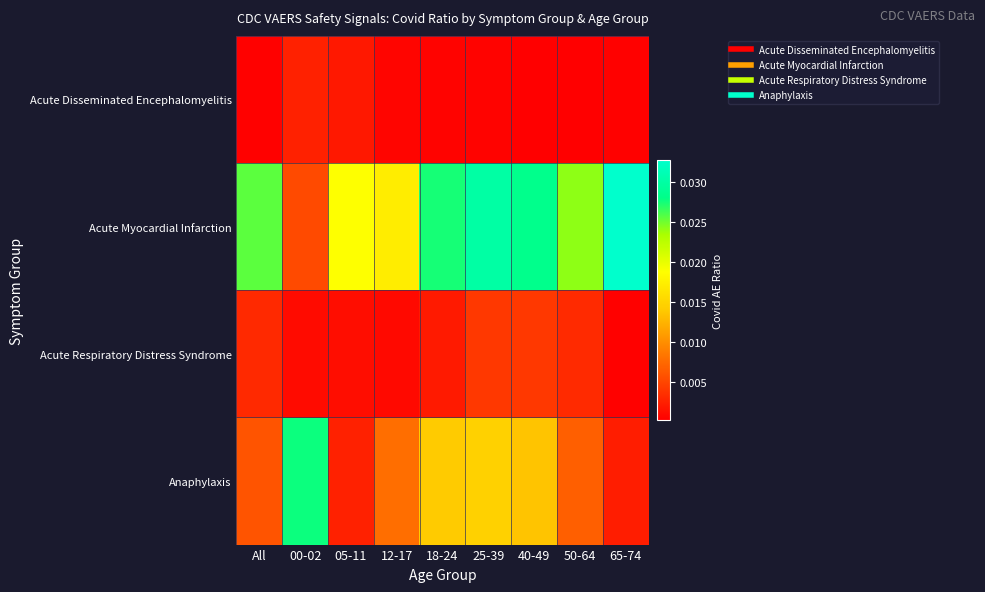

Reading left to right, extract all data points from this chart.

Acute Disseminated Encephalomyelitis: All=0.0	00-02=0.0	05-11=0.0	12-17=0.0	18-24=0.0	25-39=0.0	40-49=0.0	50-64=0.0	65-74=0.0
Acute Myocardial Infarction: All=0.0	00-02=0.0	05-11=0.0	12-17=0.0	18-24=0.0	25-39=0.0	40-49=0.0	50-64=0.0	65-74=0.0
Acute Respiratory Distress Syndrome: All=0.0	00-02=0.0	05-11=0.0	12-17=0.0	18-24=0.0	25-39=0.0	40-49=0.0	50-64=0.0	65-74=0.0
Anaphylaxis: All=0.0	00-02=0.0	05-11=0.0	12-17=0.0	18-24=0.0	25-39=0.0	40-49=0.0	50-64=0.0	65-74=0.0